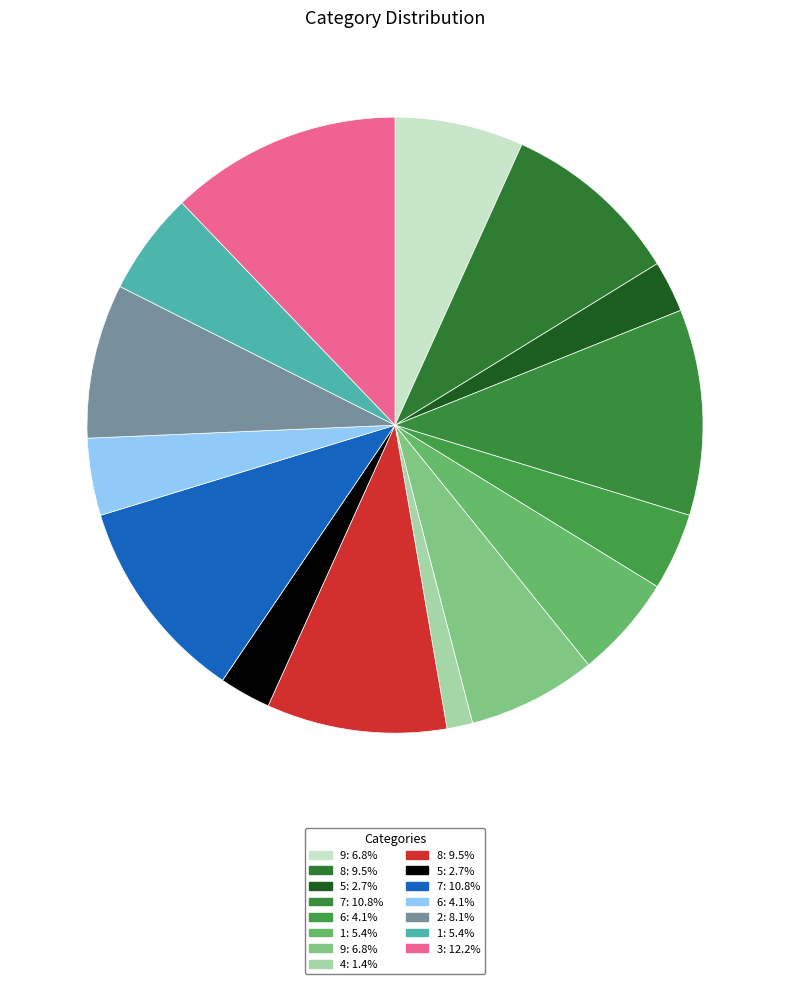

How many slices are in this pie chart?

15